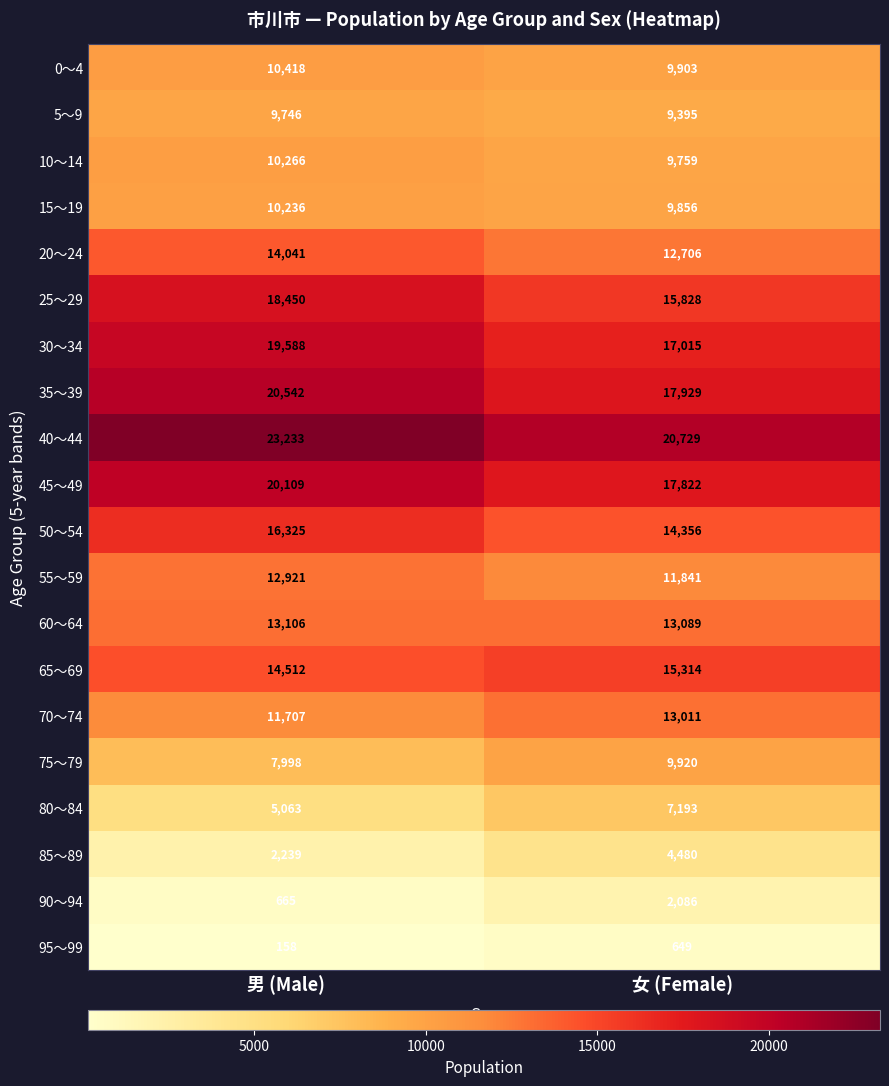

What is the average value of the 40～44 series?

21981